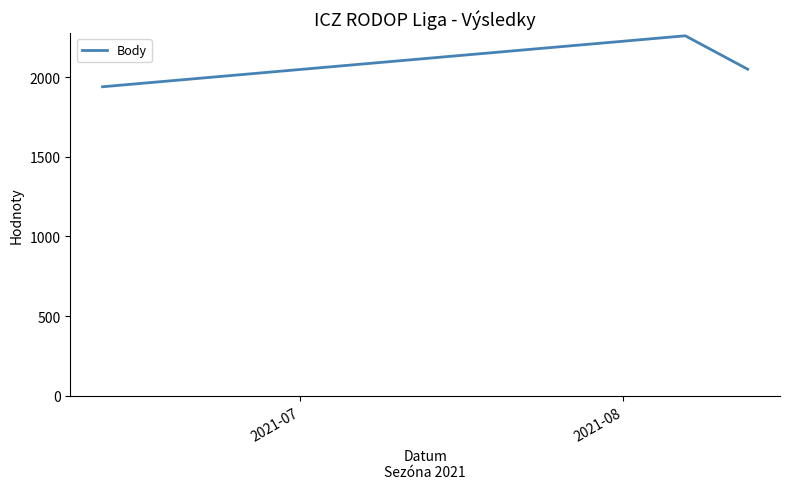

What is the difference between the maximum and minimum values?

320